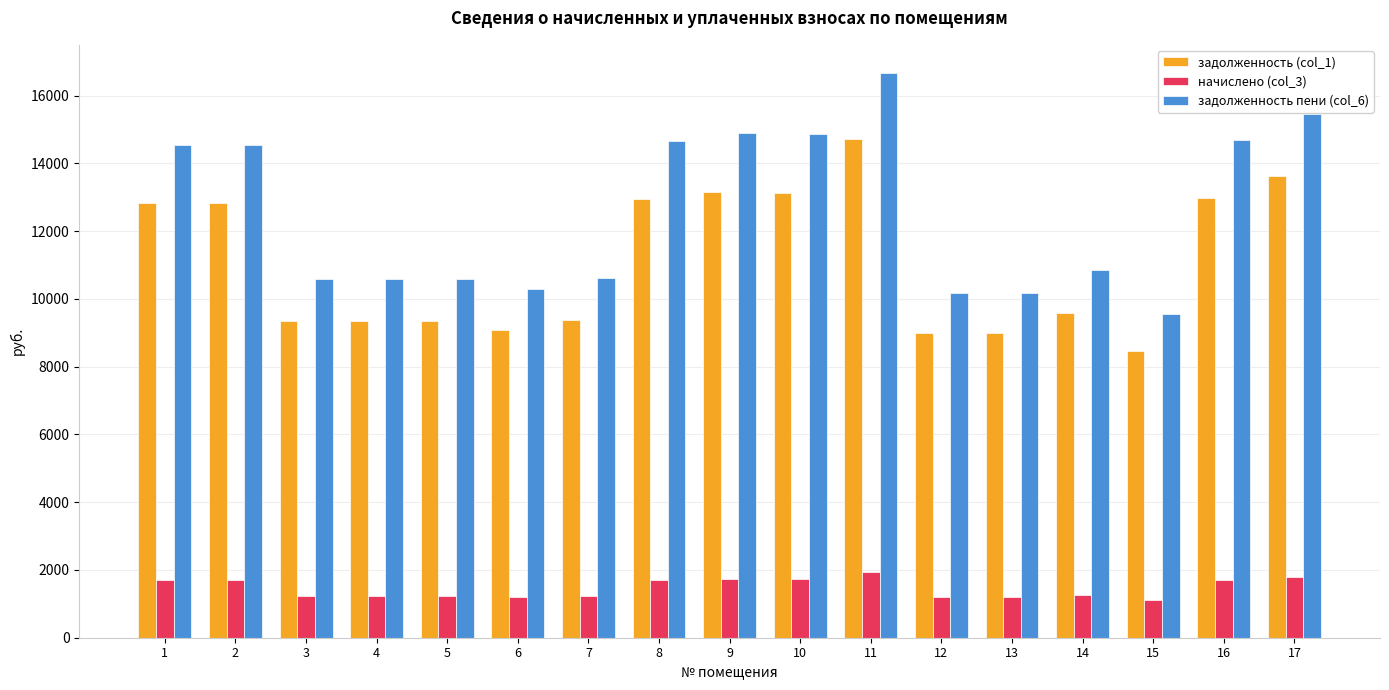

Which series has the widest spread of values?

задолженность пени (col_6)